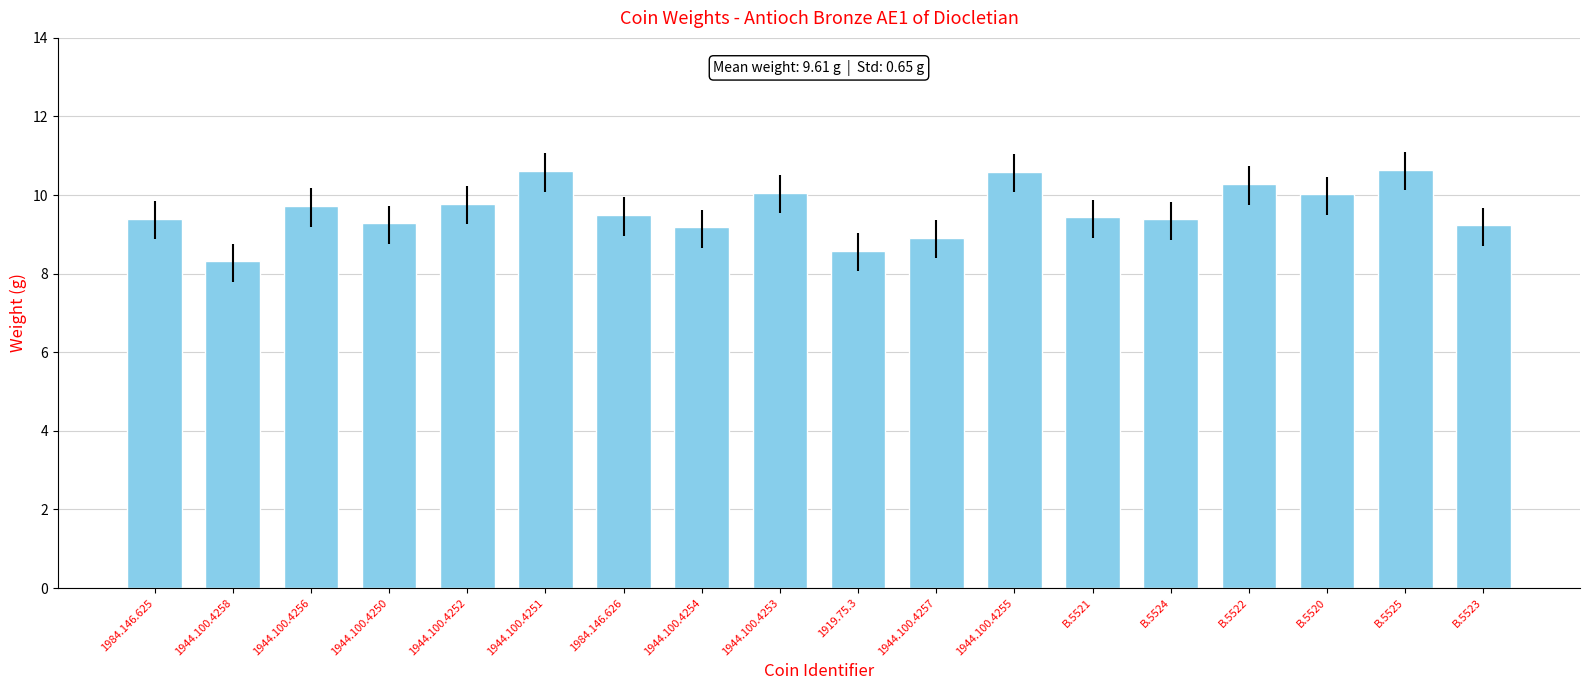

What is the difference between the second highest and minimum values?

2.3